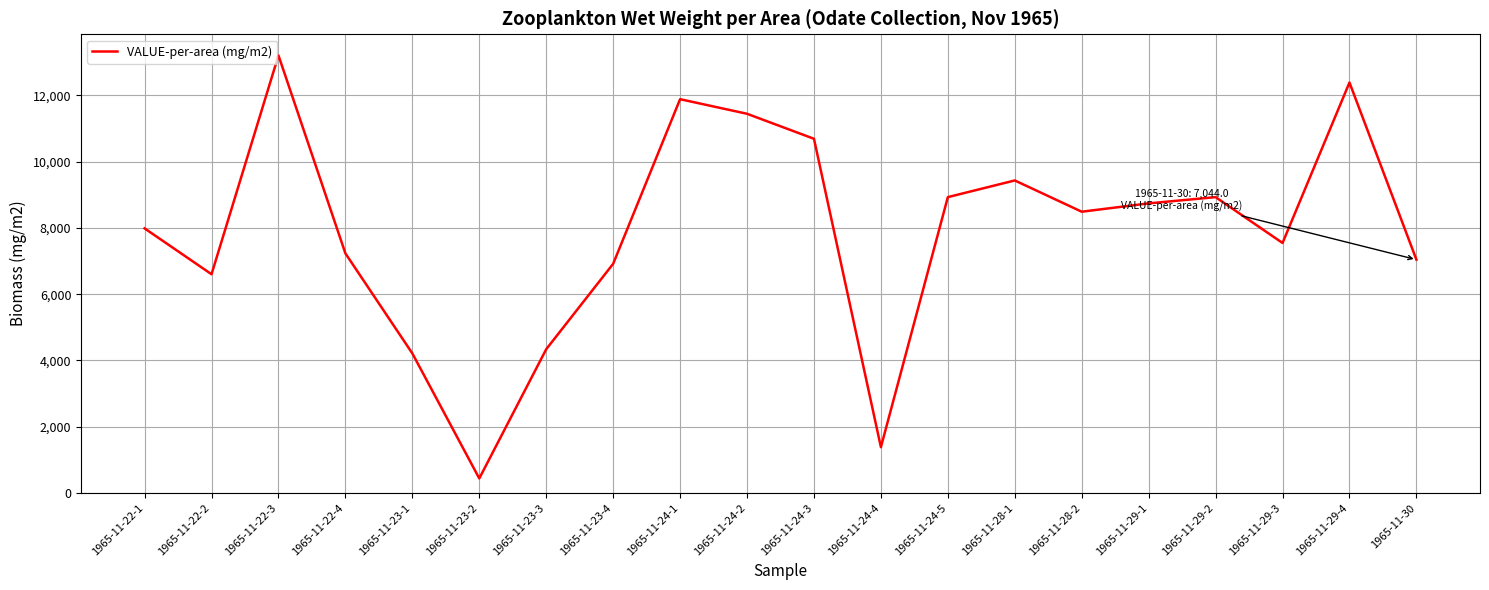

What is the minimum value shown in the chart?

440.3